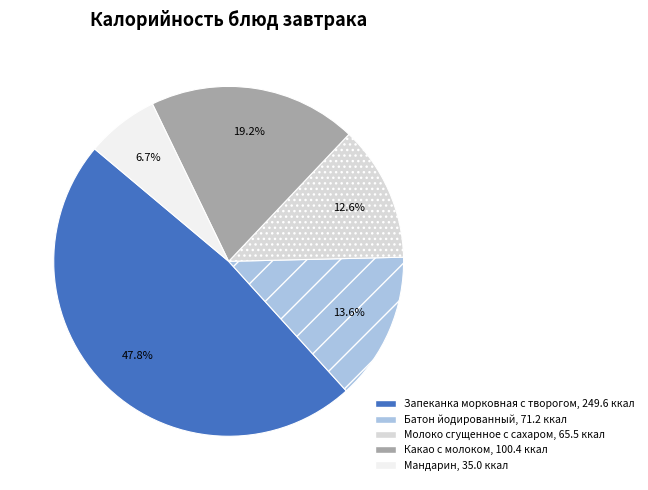

Does Запеканка морковная с творогом represent more than half of the total?

No